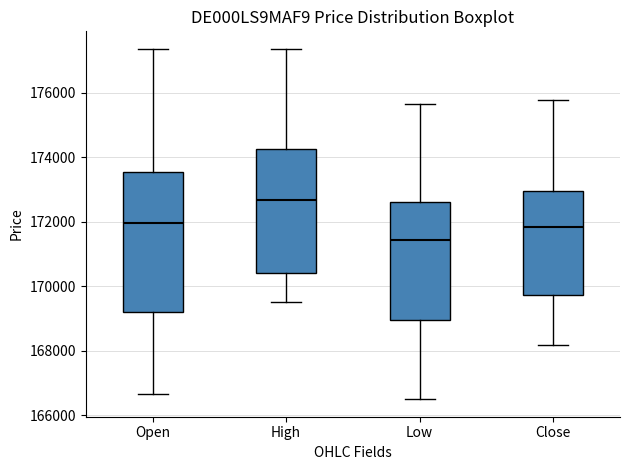

Which box's median line is the highest?

High